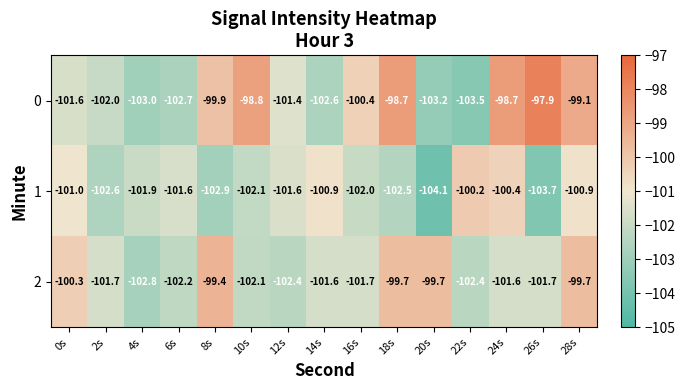

List the series in order of their overall mean, highest first.

0, 2, 1